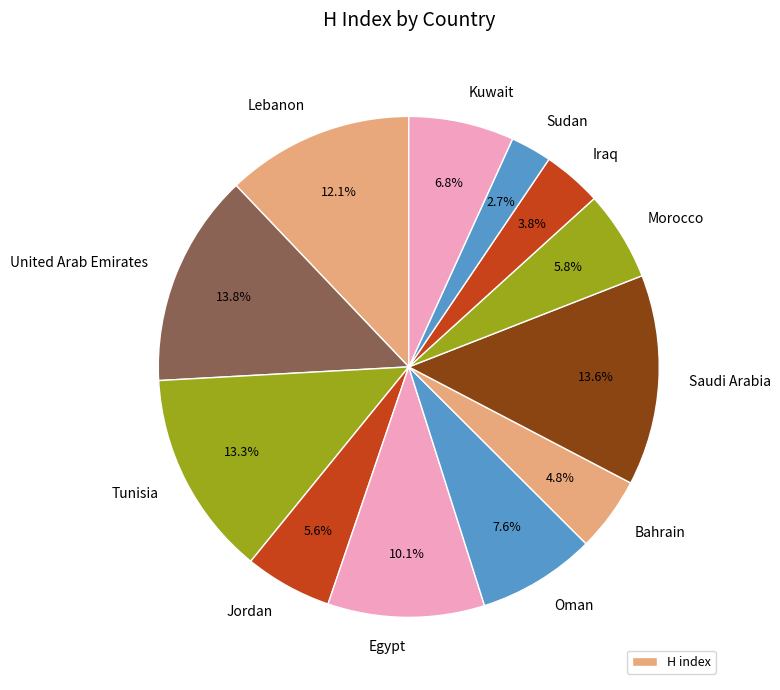

To the nearest percent, what is the difference between the Oman and Jordan slice percentages?

2%